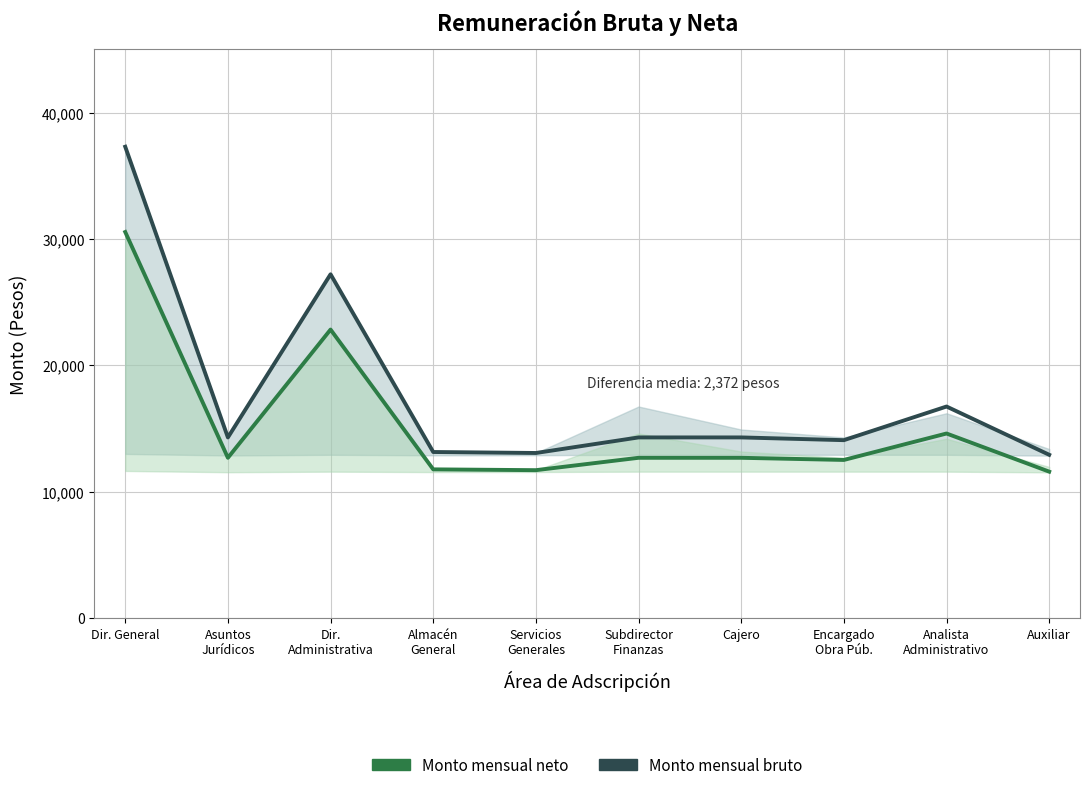

What position from the right is Encargado
Obra Púb.?

3